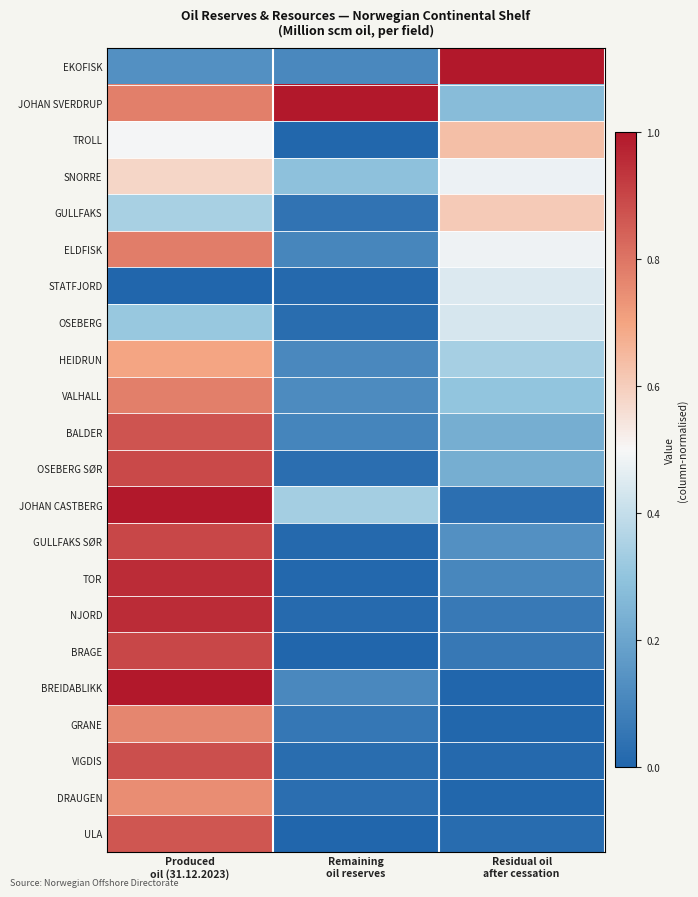

Which has a higher value, Remaining
oil reserves or Produced
oil (31.12.2023)?

Produced
oil (31.12.2023)